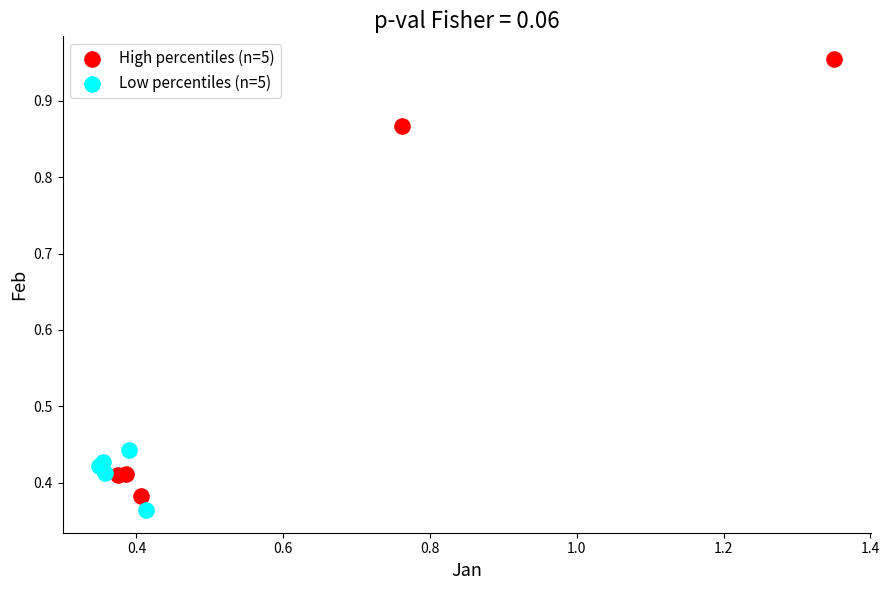

Which series has the largest Y range (max minus min)?

High percentiles (n=5)